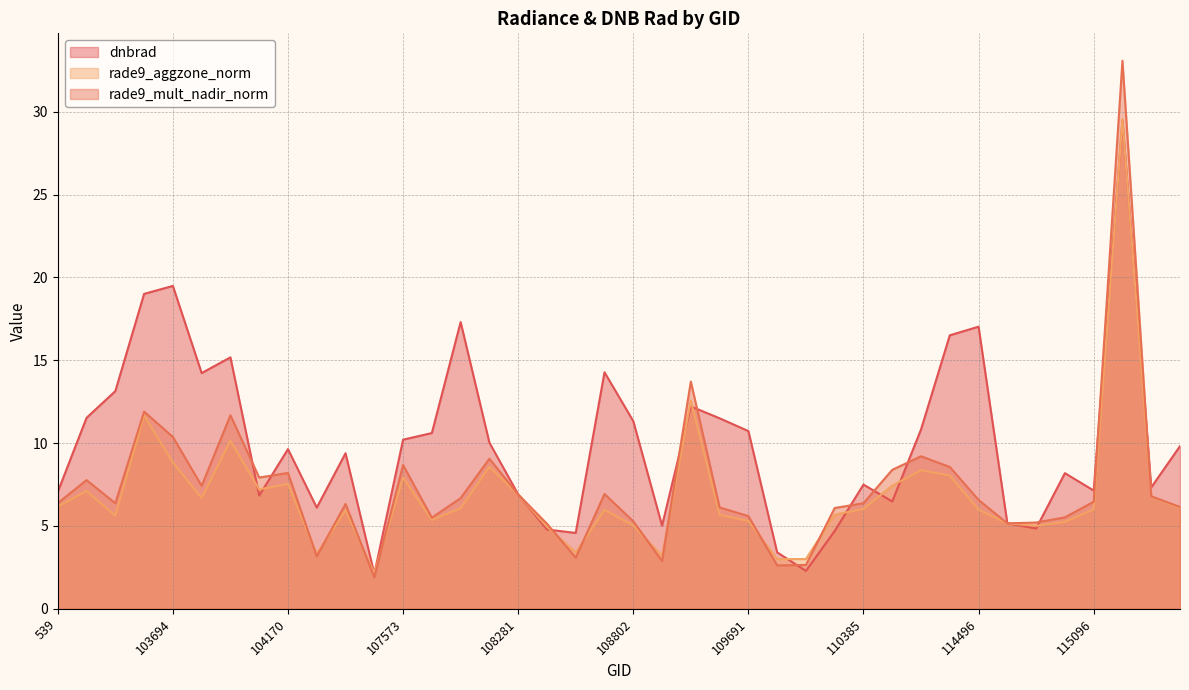

Does the chart display data point markers on the line(s)?

No